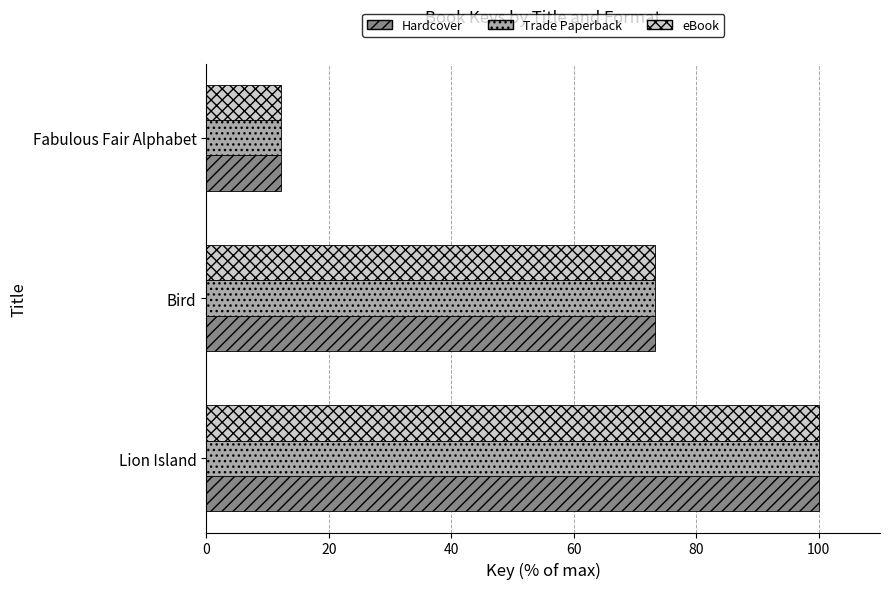

Read the Hardcover value at Lion Island.

100.0